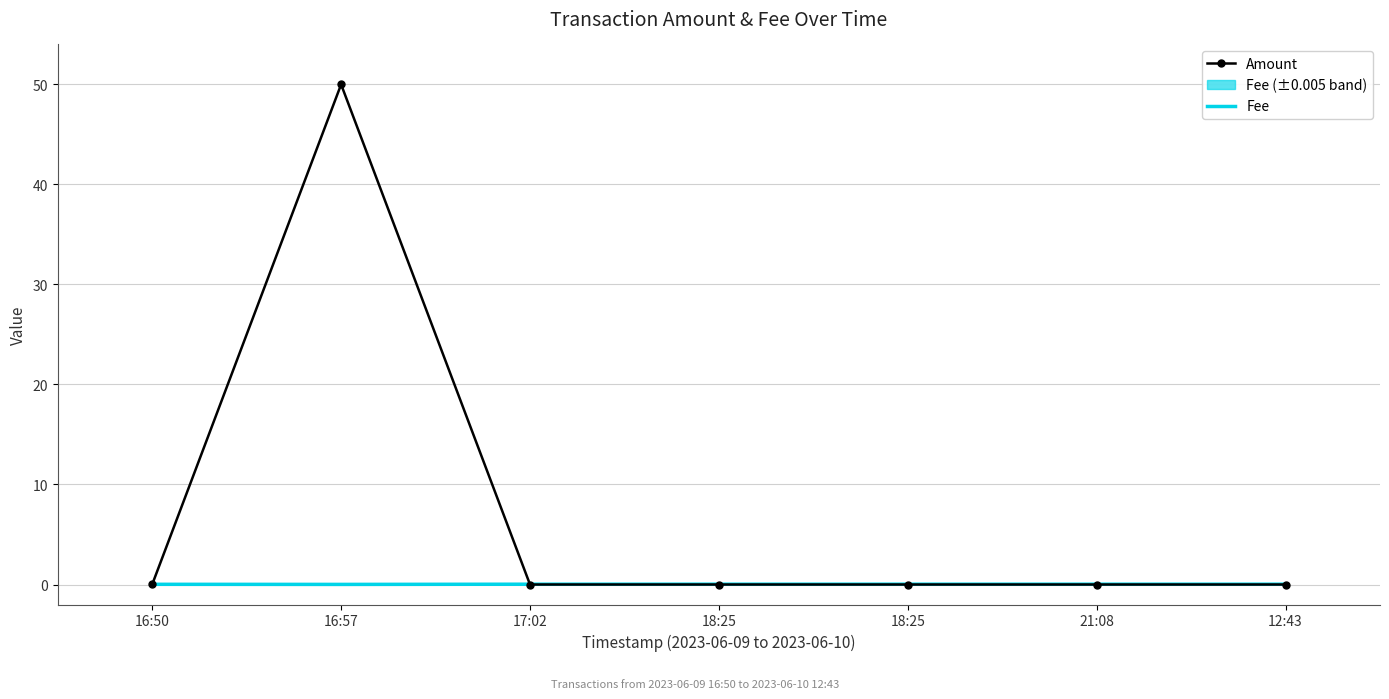

List the series in order of their peak value, highest first.

Amount, Fee